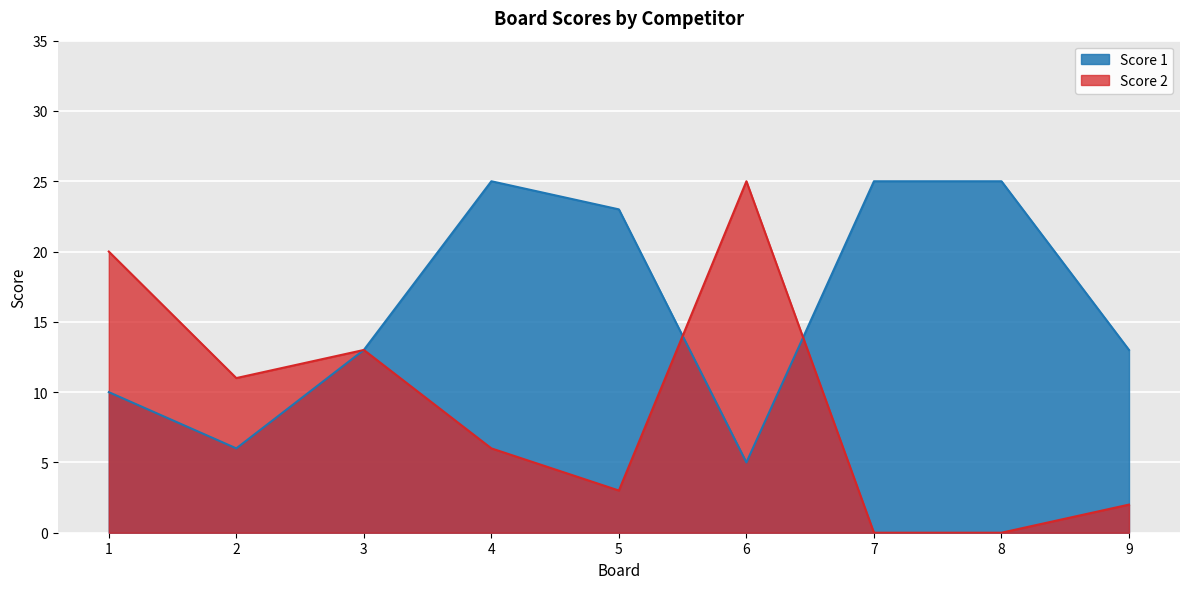

What is the difference between the second highest and second lowest values in the Score 1 series?

19